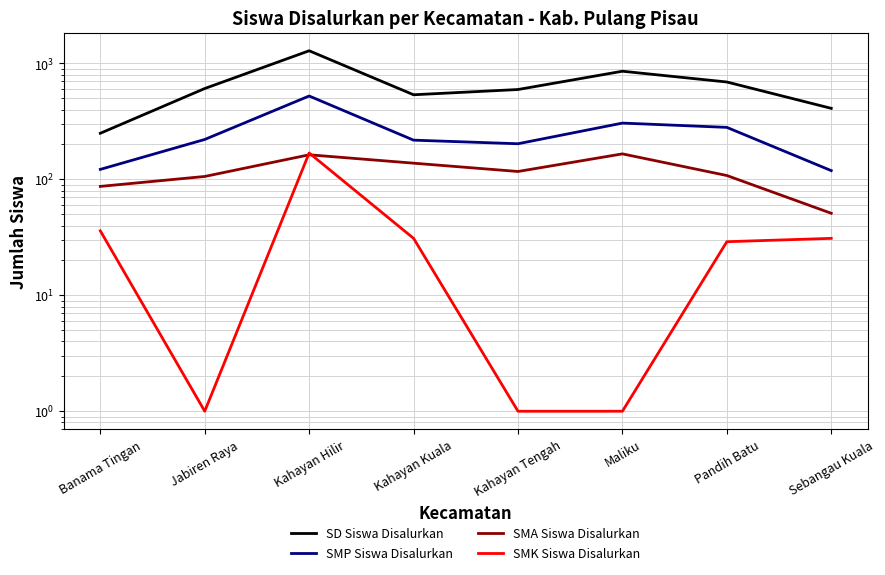

Reading left to right, what are all the values shown in this chart?

SD Siswa Disalurkan: Banama Tingan=250	Jabiren Raya=608	Kahayan Hilir=1287	Kahayan Kuala=537	Kahayan Tengah=596	Maliku=857	Pandih Batu=692	Sebangau Kuala=410
SMP Siswa Disalurkan: Banama Tingan=122	Jabiren Raya=221	Kahayan Hilir=524	Kahayan Kuala=218	Kahayan Tengah=203	Maliku=306	Pandih Batu=281	Sebangau Kuala=119
SMA Siswa Disalurkan: Banama Tingan=87	Jabiren Raya=106	Kahayan Hilir=163	Kahayan Kuala=138	Kahayan Tengah=117	Maliku=166	Pandih Batu=108	Sebangau Kuala=51
SMK Siswa Disalurkan: Banama Tingan=36	Jabiren Raya=1	Kahayan Hilir=169	Kahayan Kuala=31	Kahayan Tengah=1	Maliku=1	Pandih Batu=29	Sebangau Kuala=31